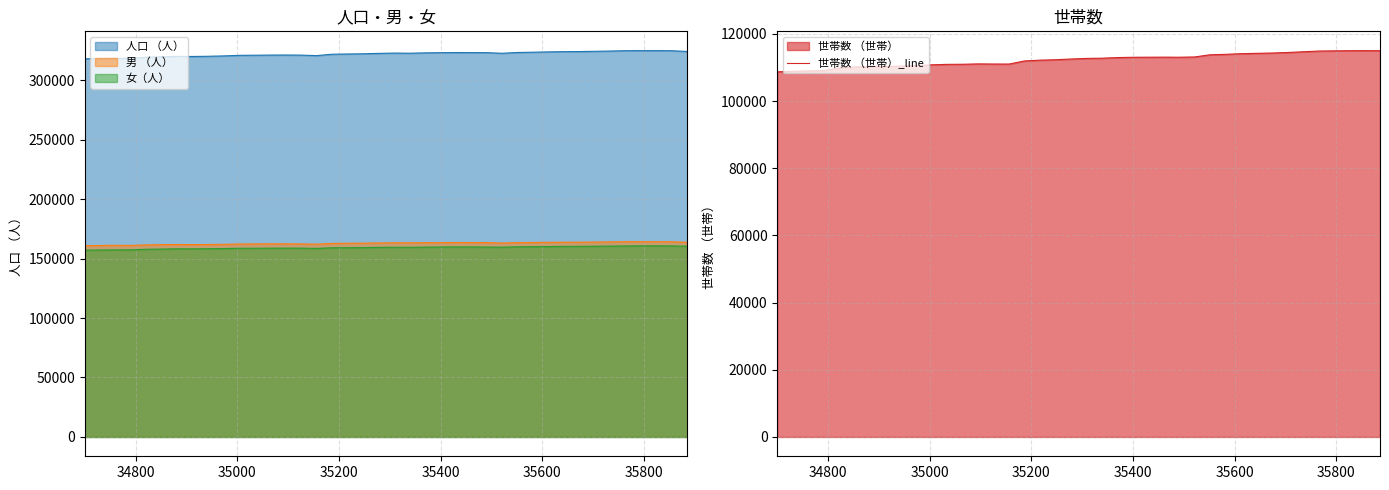

What is the lowest value of the 世帯数 （世帯）_line series?

108684